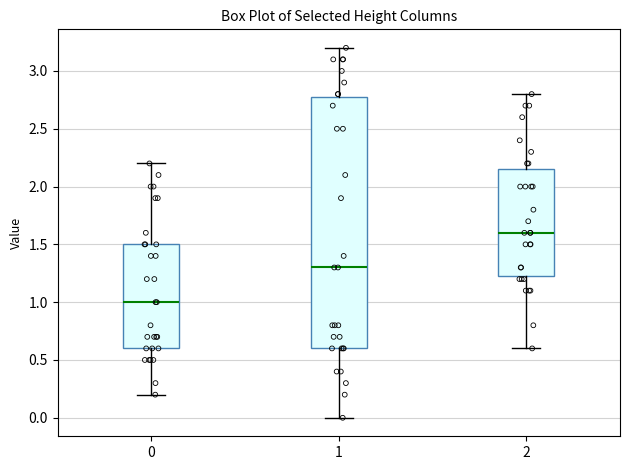

Reading left to right, read every box against the y-axis: the position of its median line, the range the box covers, and the ends of its whiskers. The values are not printed on the chart, so give them approximately, as read against the axis.

0: median 1.00, box 0.60 to 1.50, whiskers 0.20 to 2.20
1: median 1.30, box 0.60 to 2.80, whiskers 0.00 to 3.20
2: median 1.60, box 1.25 to 2.15, whiskers 0.60 to 2.80